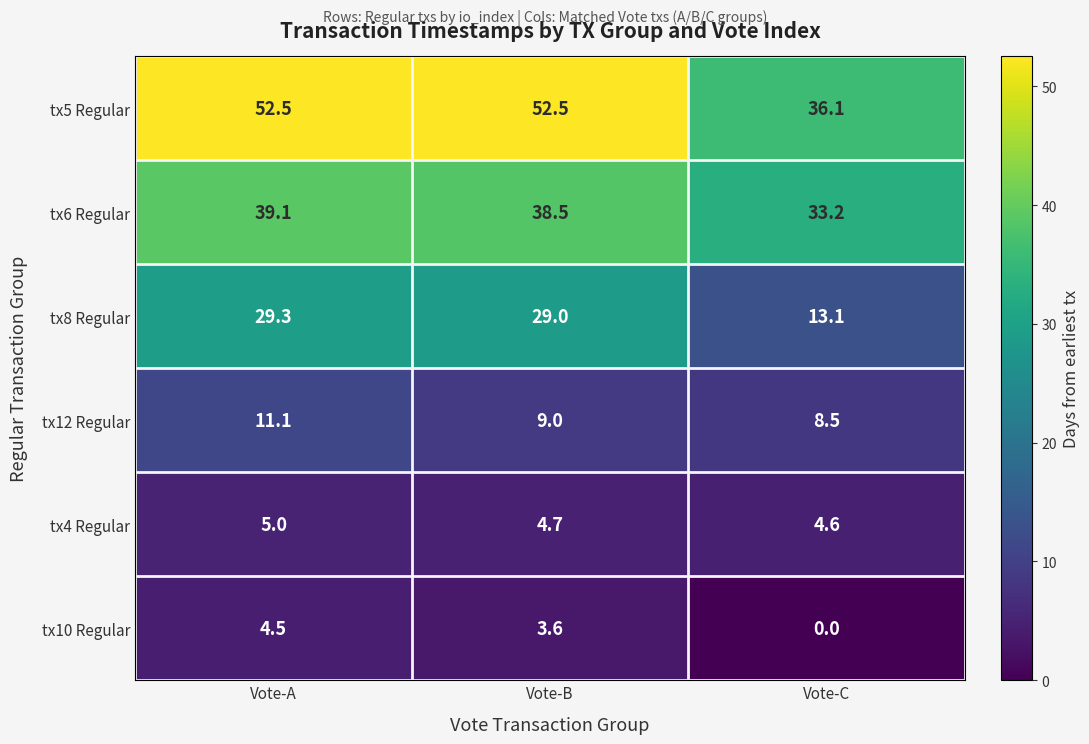

Which series changed the most between Vote-A and Vote-C?

tx5 Regular